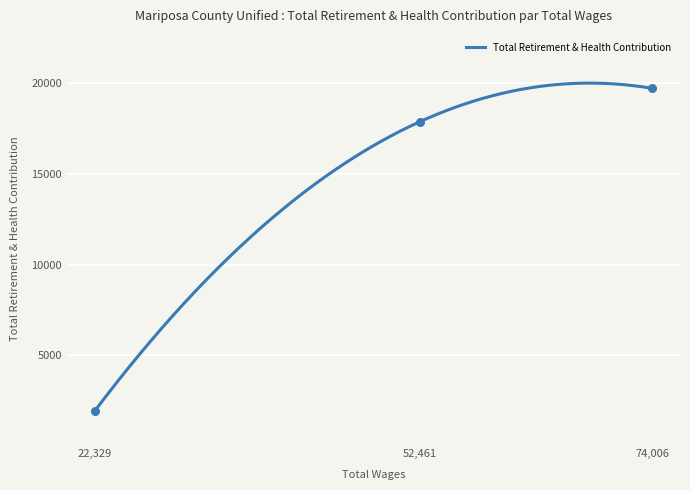

What is the change in value from 74006.0 to 22329.0?

-17806